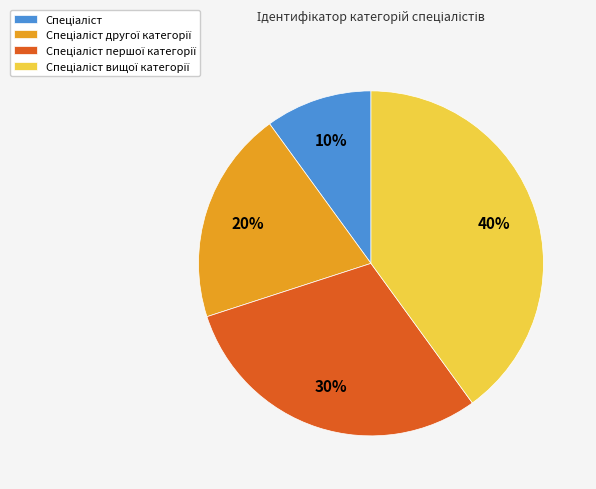

Does any single category account for the majority?

No